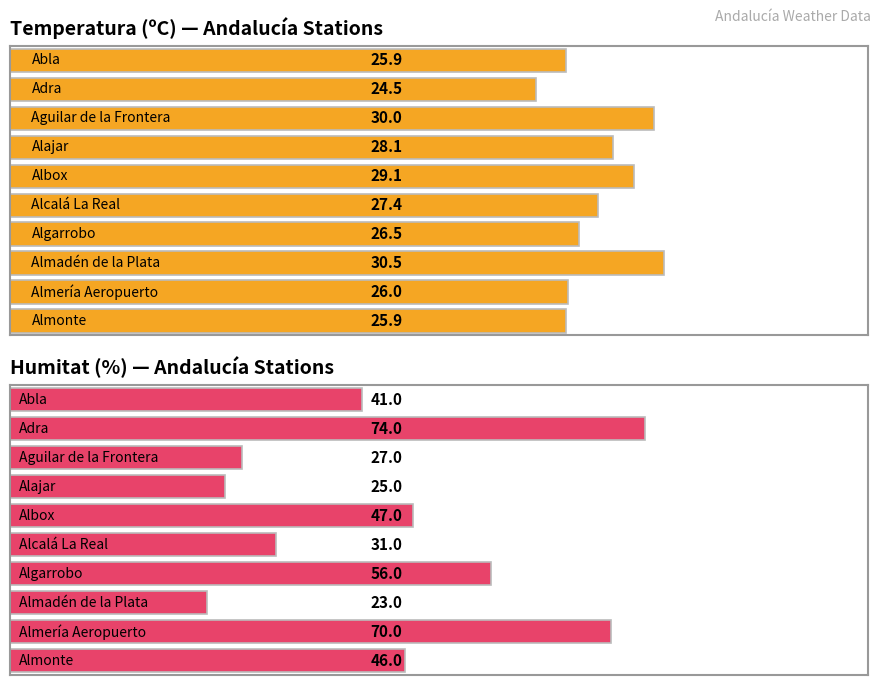

At how many categories does at least one series exceed 62?

2